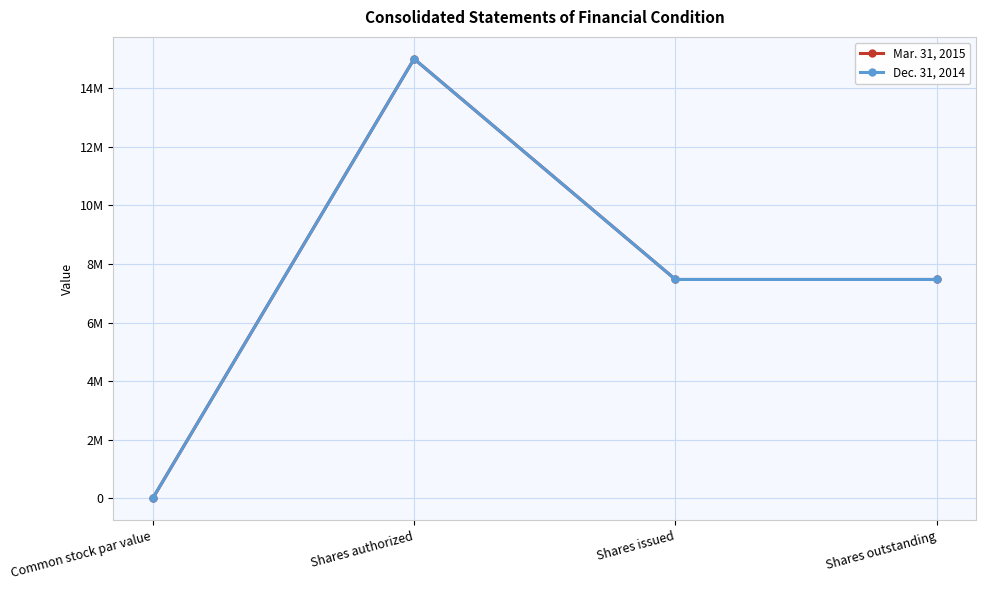

At which label does Dec. 31, 2014 first exceed 7471593?

Shares authorized